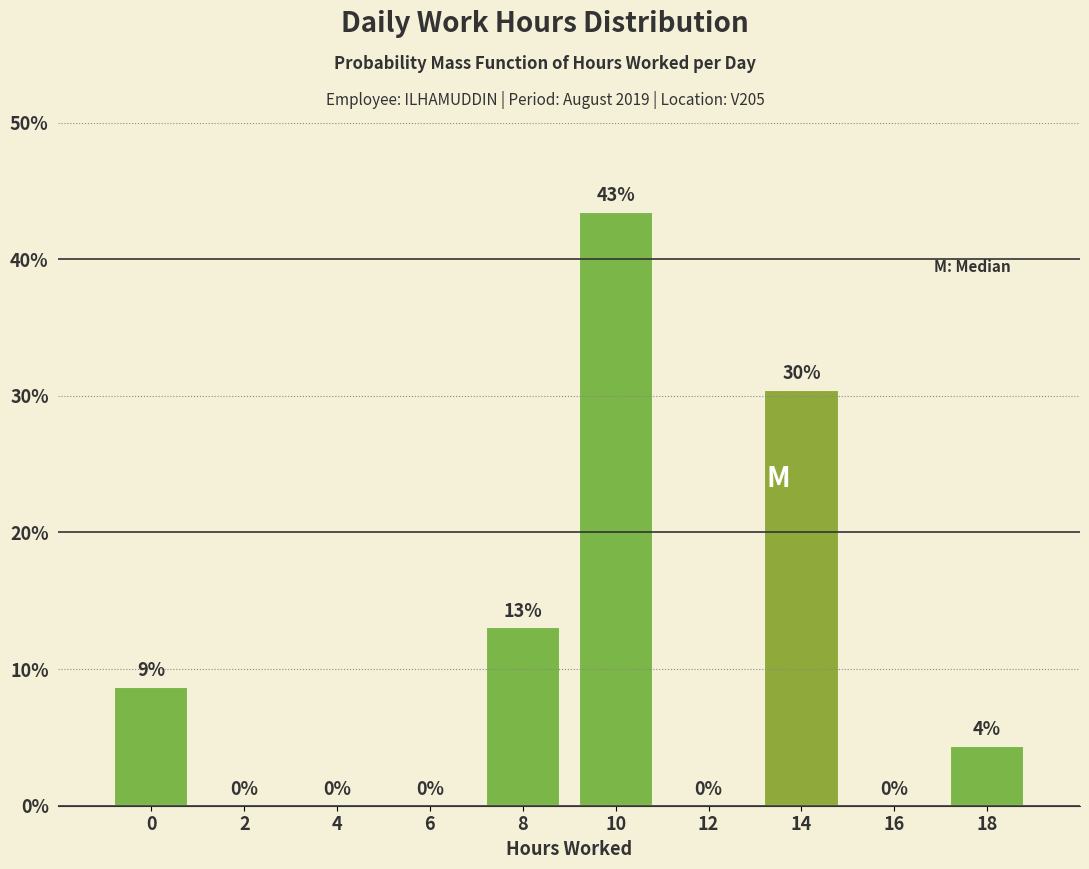

What is the ratio of the value at 14 to the value at 10?

0.7